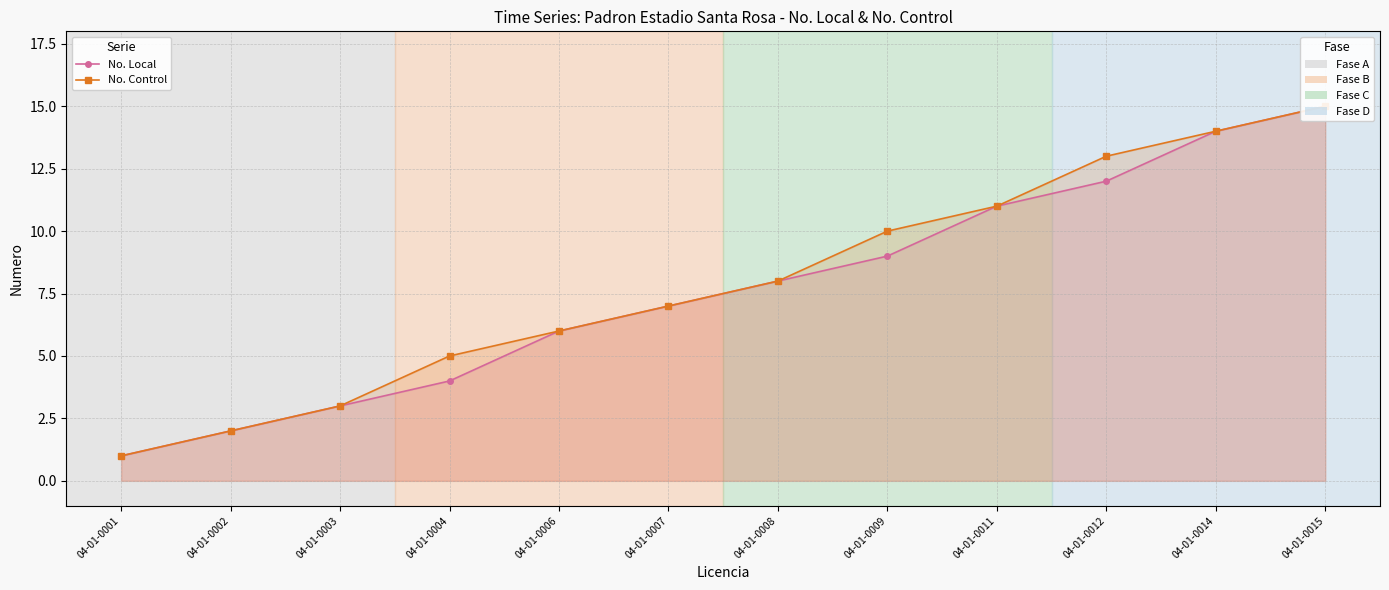

List the series in order of their peak value, lowest first.

No. Local, No. Control